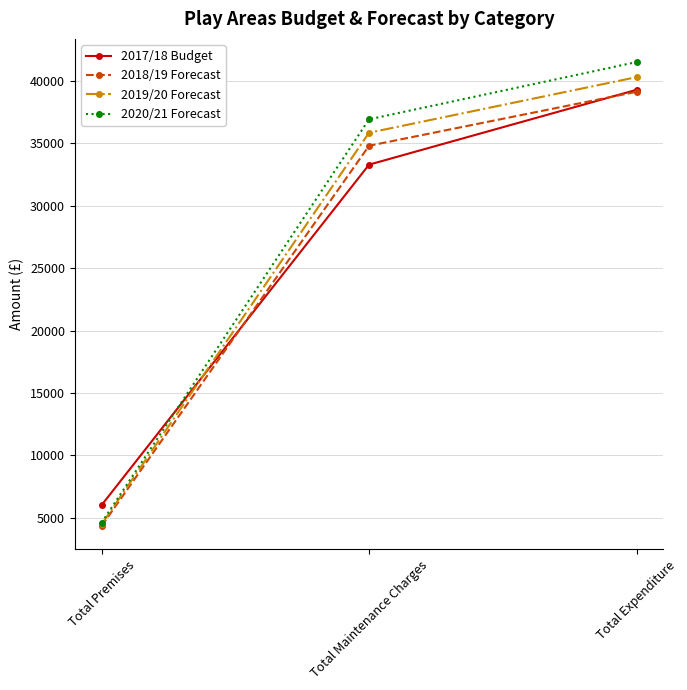

Which category has the highest value in the 2018/19 Forecast series?

Total Expenditure